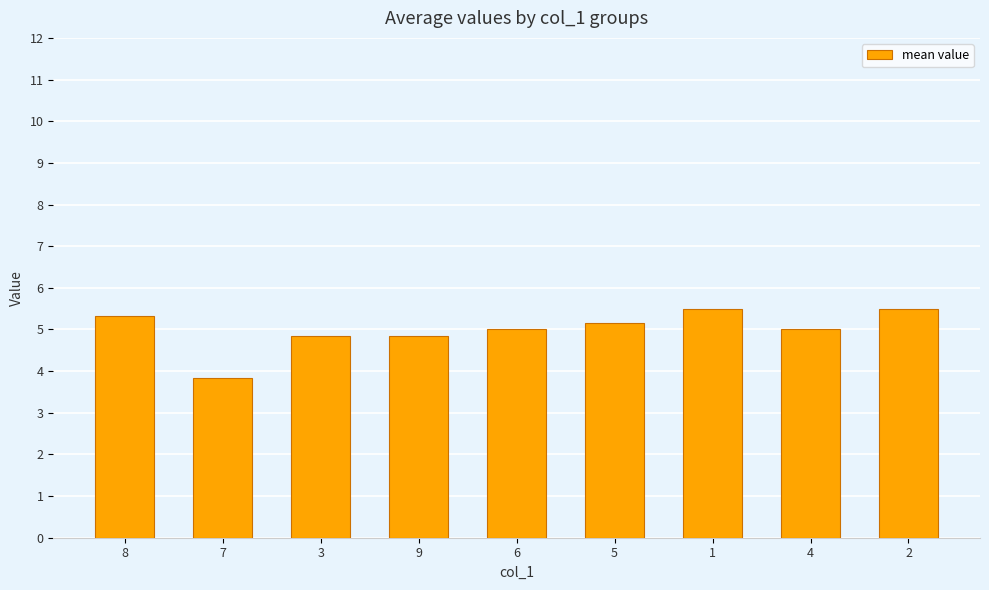

What is the label of the 2nd bar from the left?

7